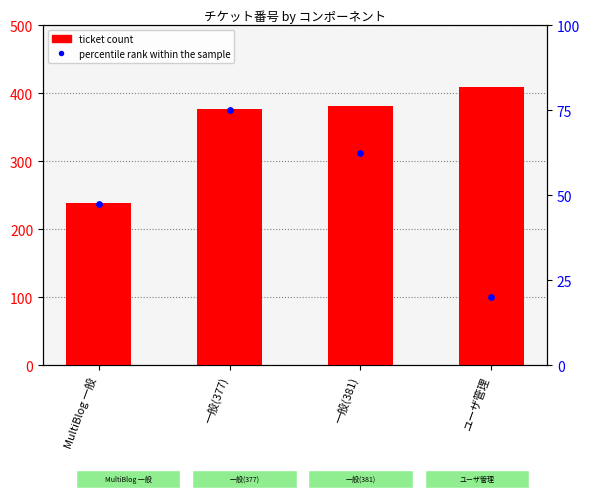

What is the ratio of the value at 一般(377) to the value at ユーザ管理?

0.9